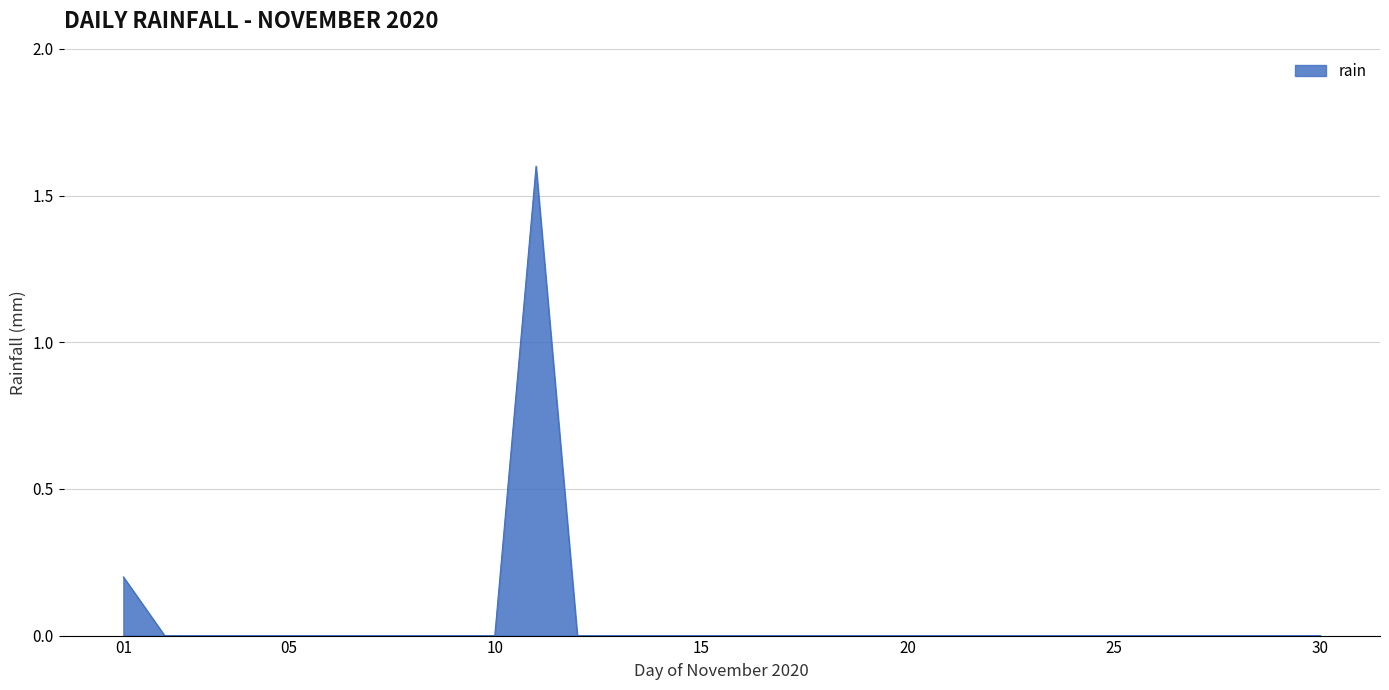

What is the sum of all values?

1.8